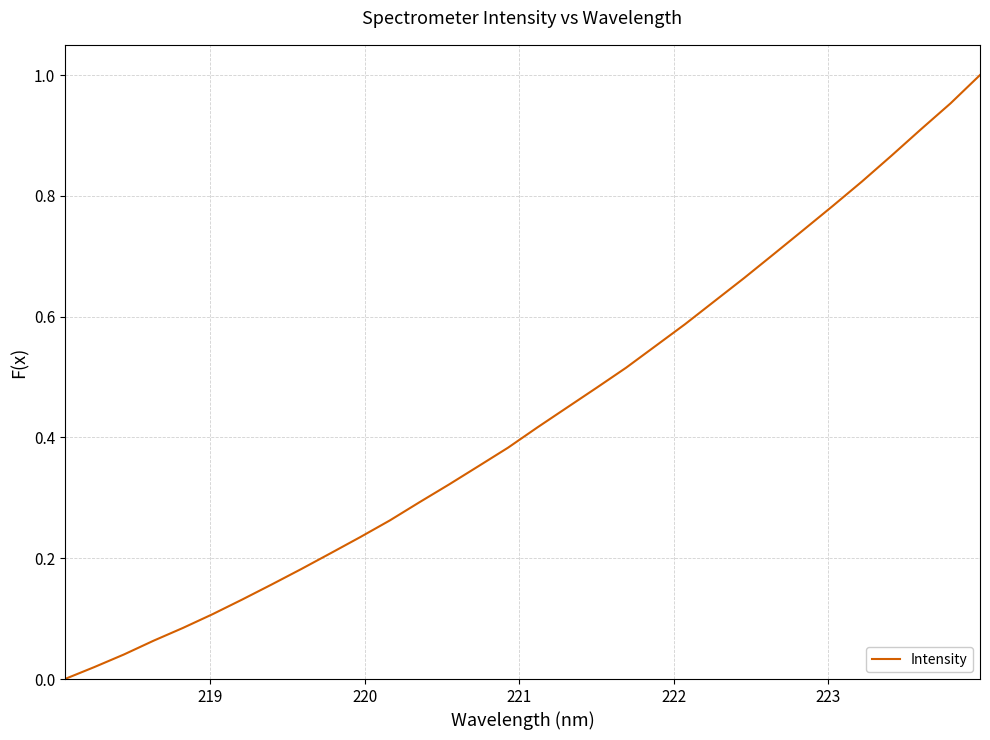

True or false: there are more than 2 points higher than both neighbors.

False